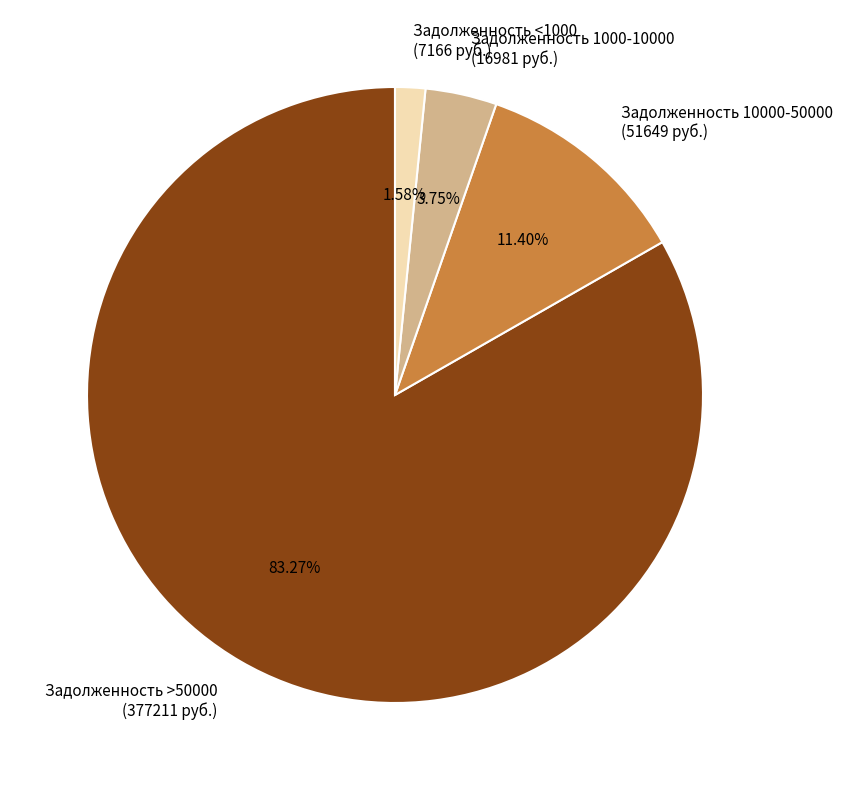

What is the smallest slice in the pie chart?

Задолженность <1000 (7166 руб.)